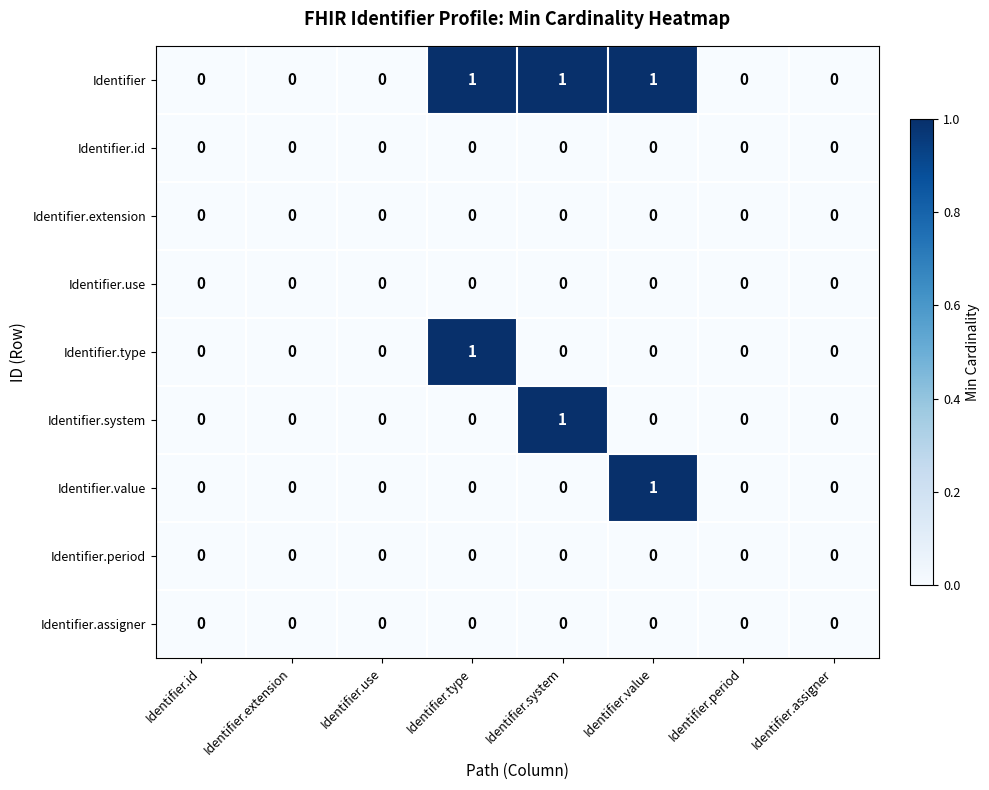

Which category has the highest value in the Identifier.value series?

Identifier.value